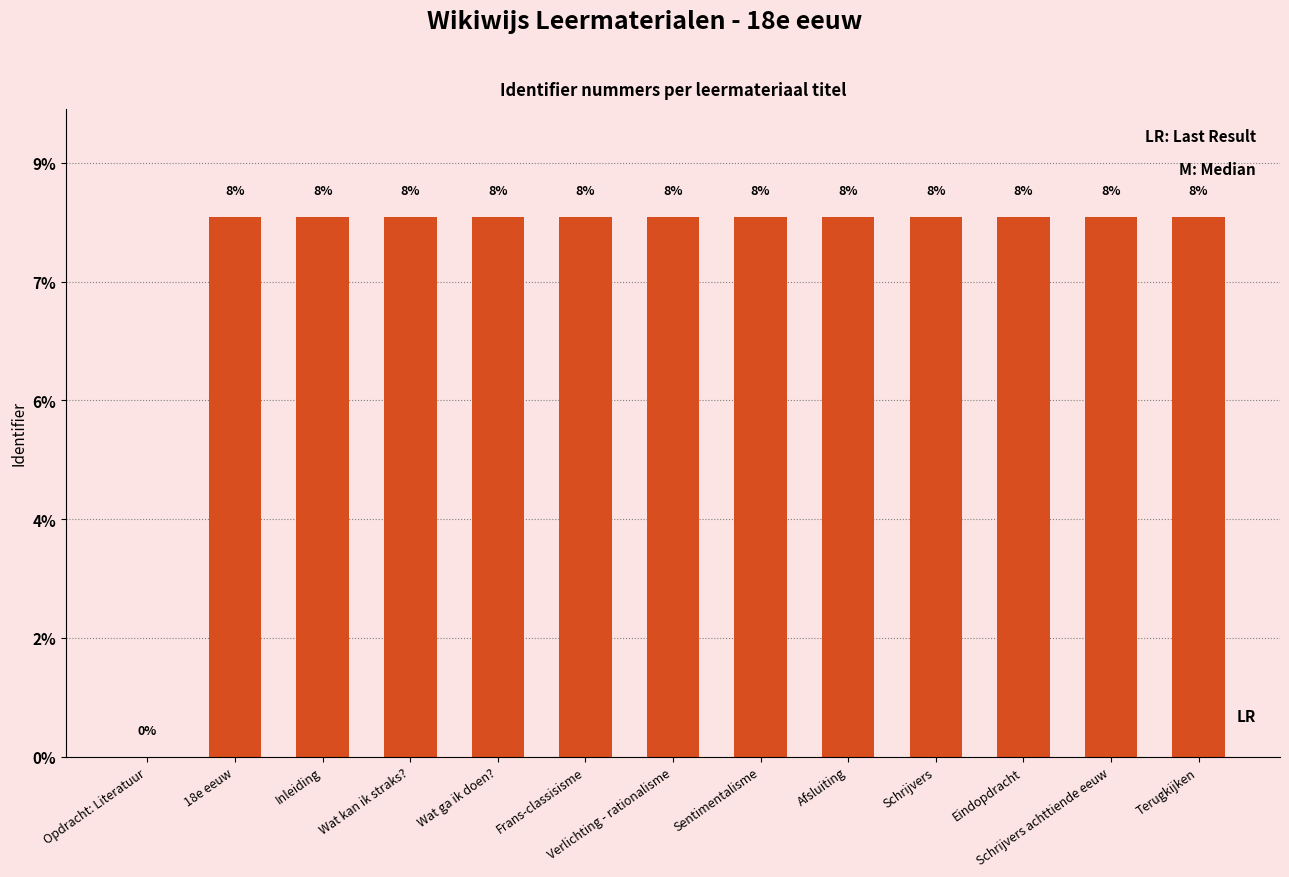

True or false: the data shows 8.3 at Schrijvers.

True